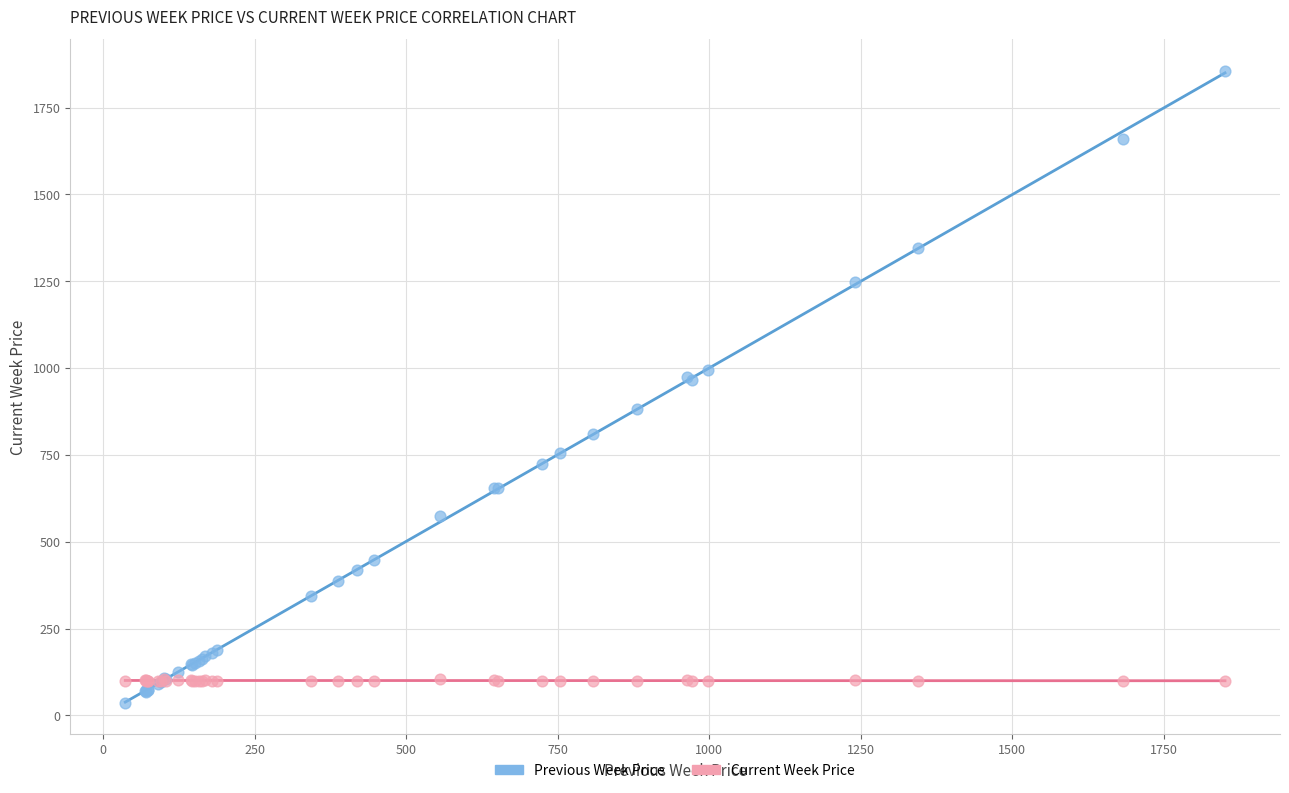

Which series reaches the minimum Y coordinate?

Previous Week Price